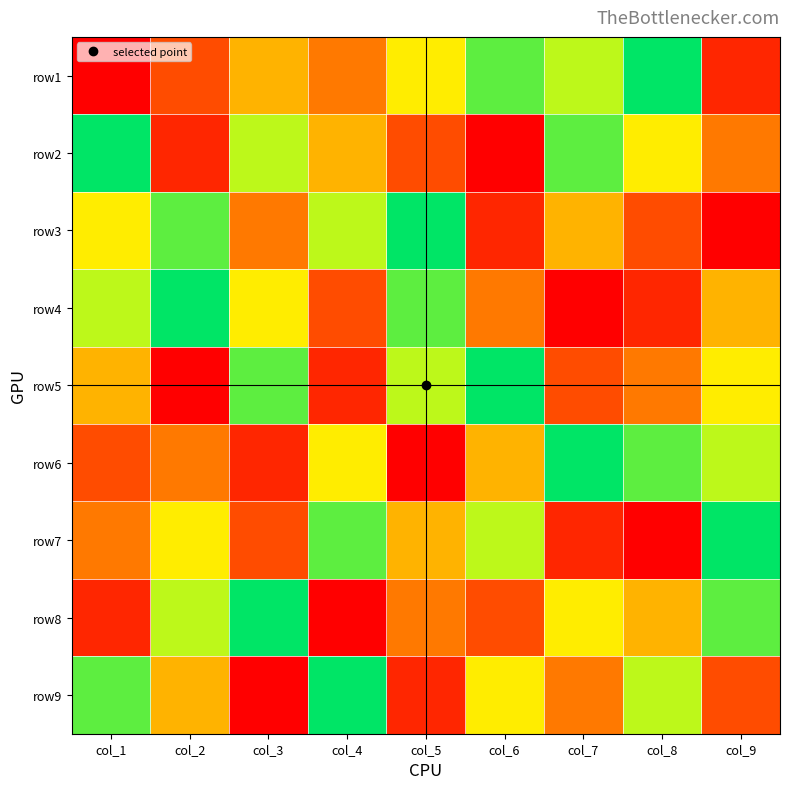

At col_4, list the series in order from smallest to largest.

row8, row5, row4, row1, row2, row6, row3, row7, row9